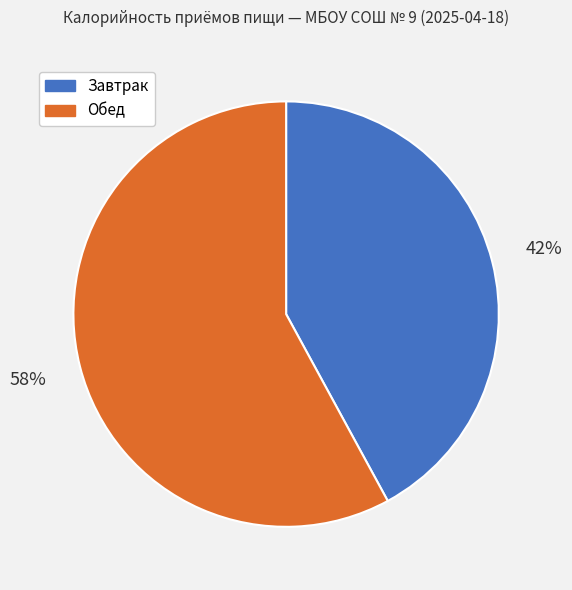

To the nearest percent, what portion does Завтрак represent?

42%